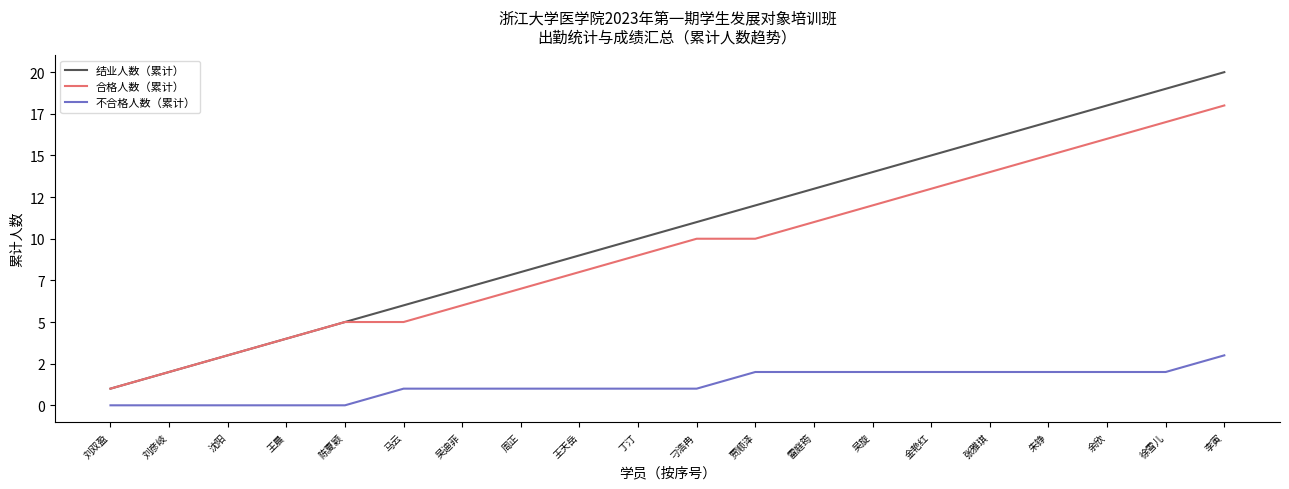

Is this an area chart (filled region under the line)?

No